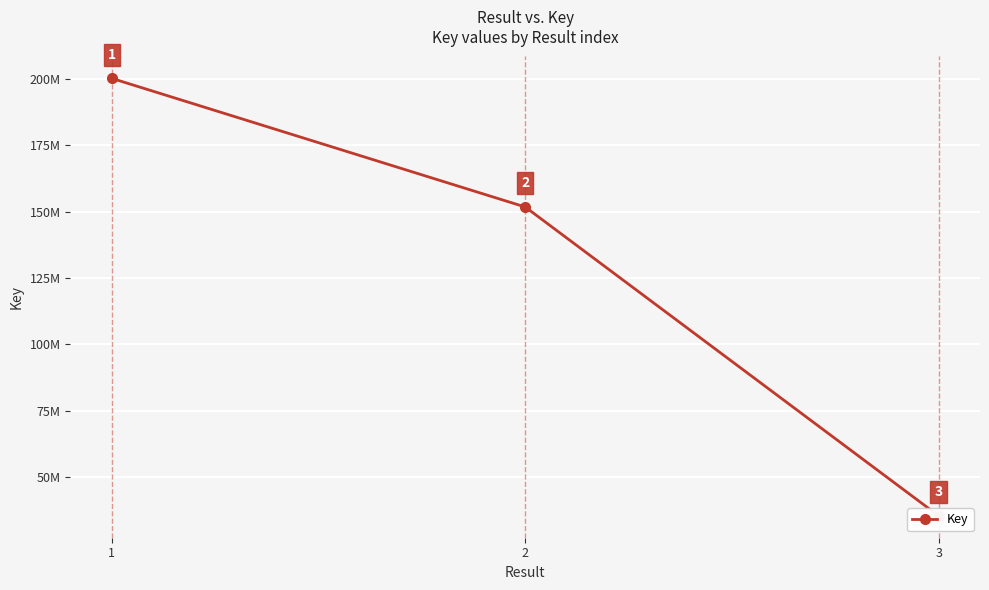

How many data points are less than 151714666?

1